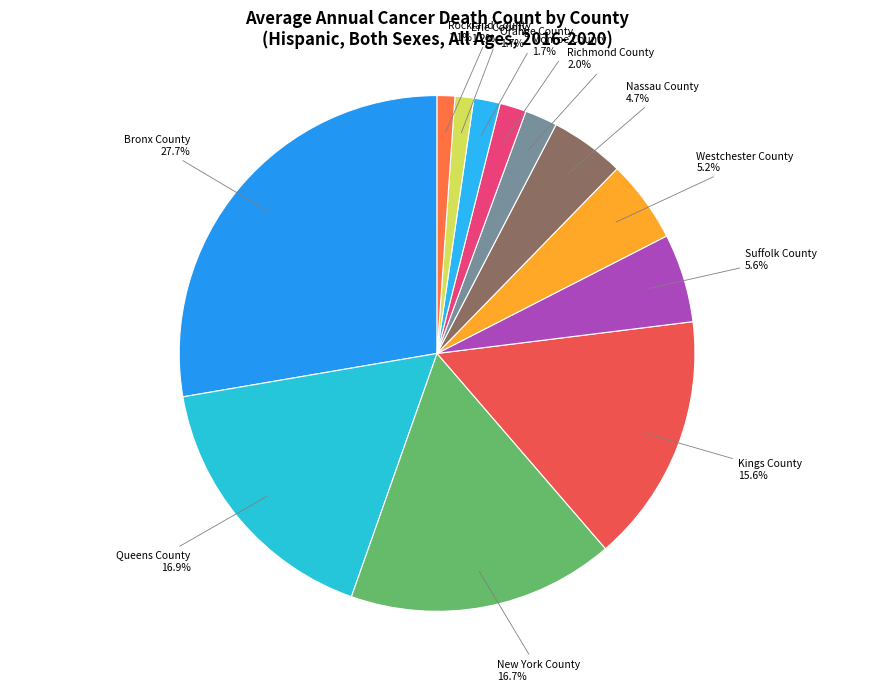

Which slice is the largest?

Bronx County